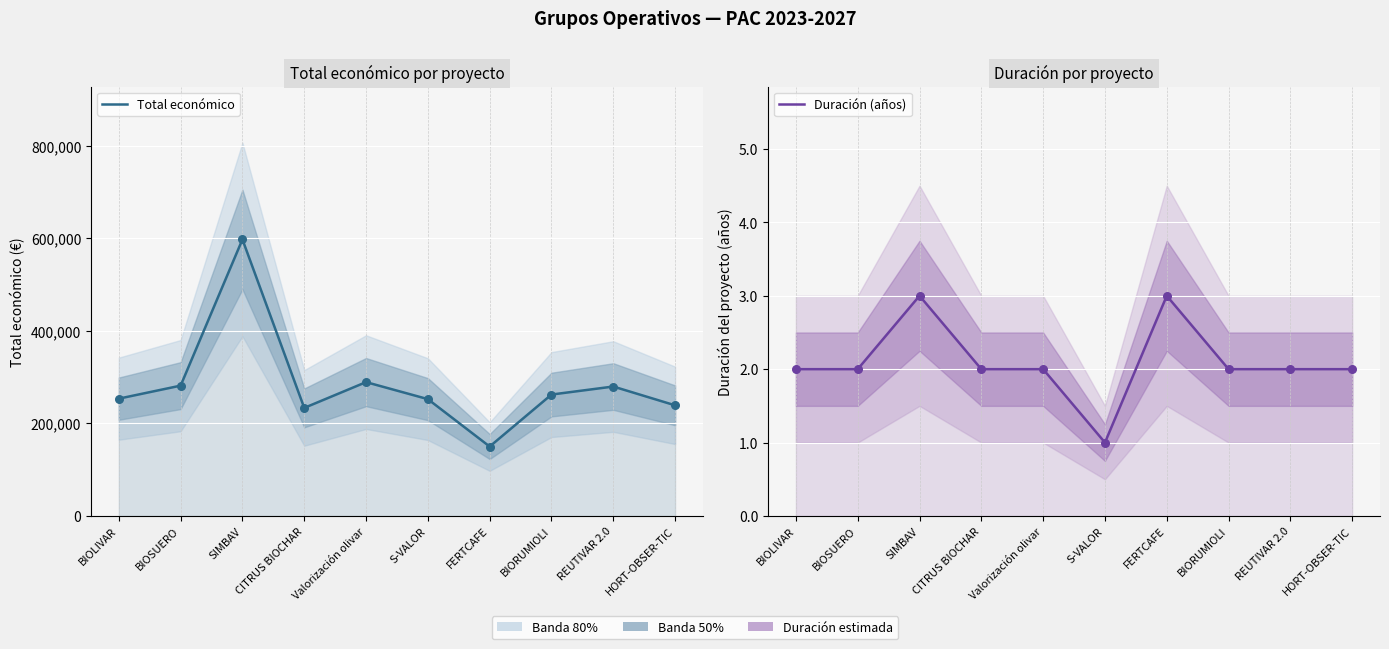

Which series has the largest total across all categories?

Total económico